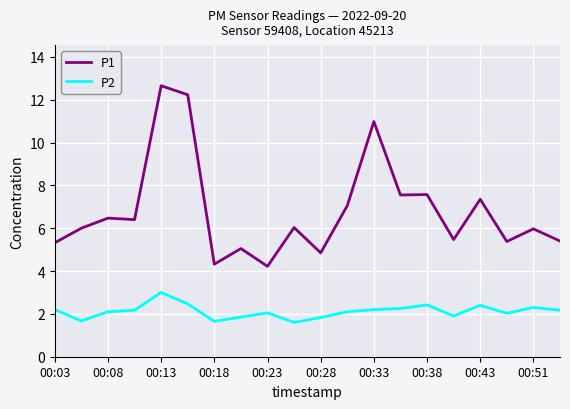

Which series has the largest total across all categories?

P1